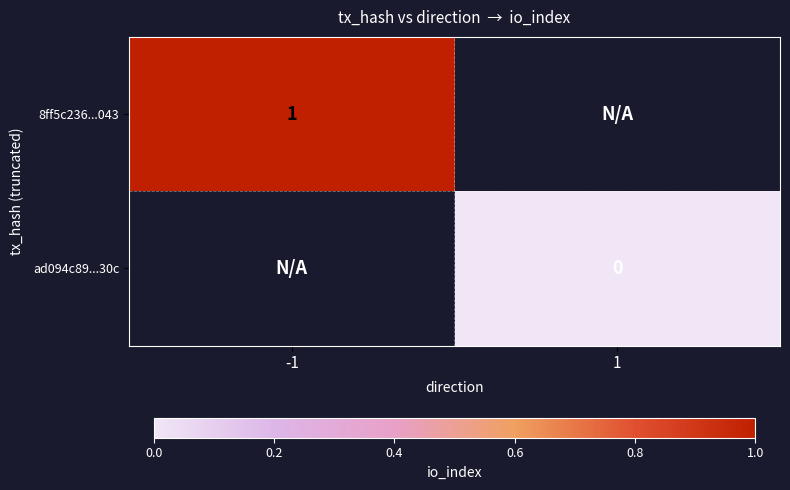

Which category has the highest value across all series?

-1